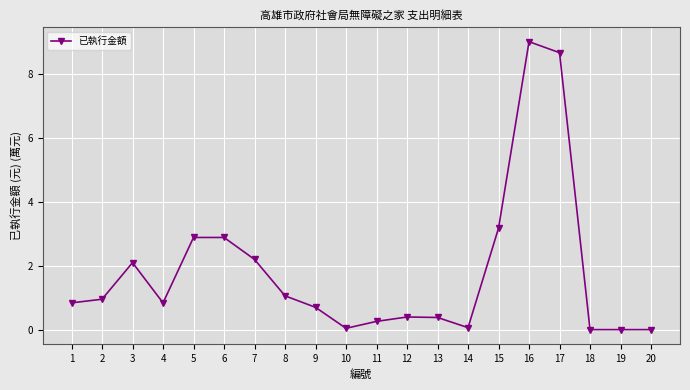

Which has a higher value, 16 or 7?

16